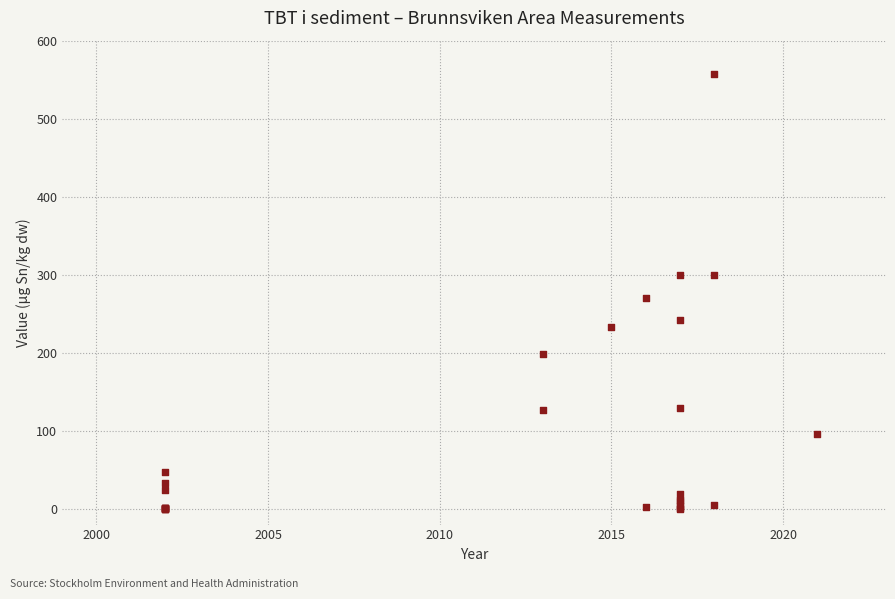

What Y value in the scatter plot is closest to 278?

270.0